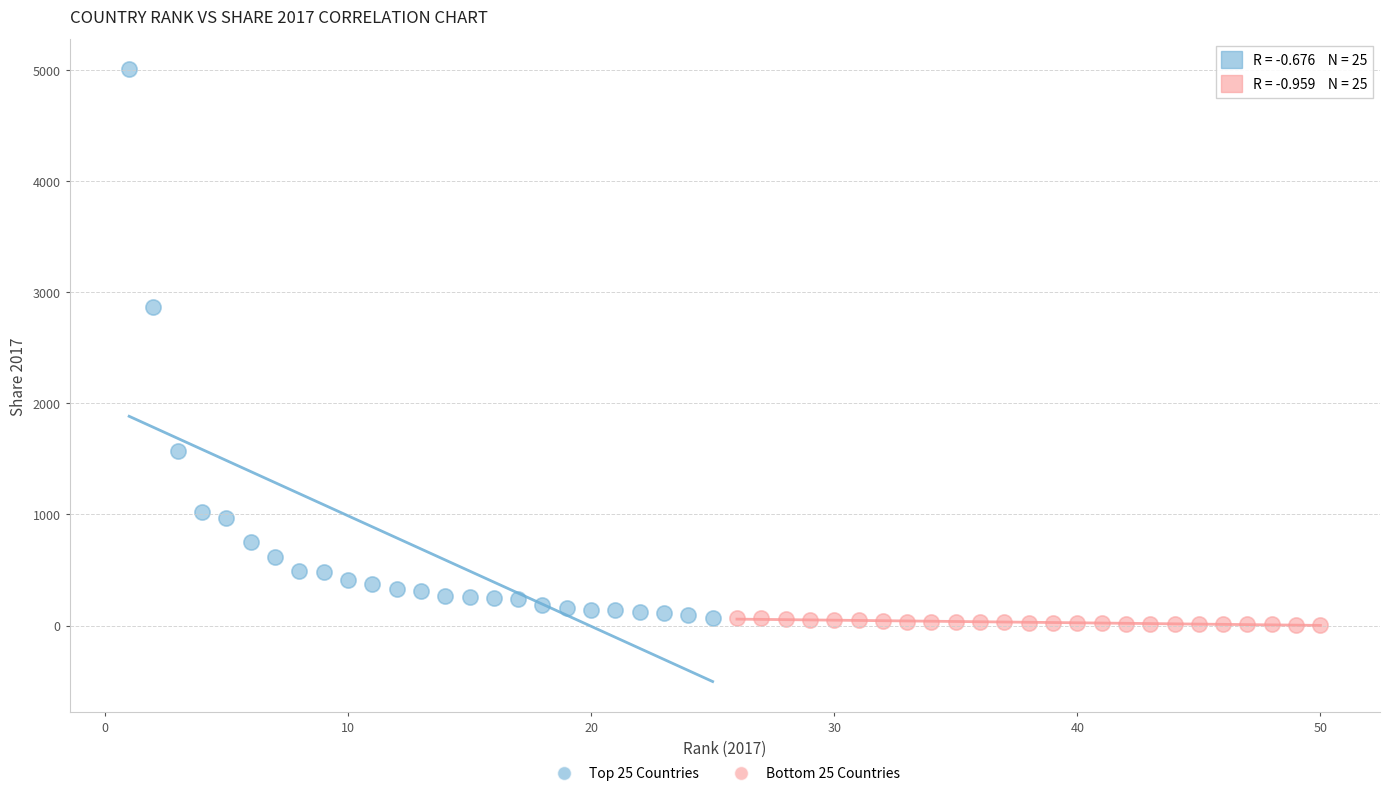

Which series contains the lowest Y value?

Bottom 25 Countries